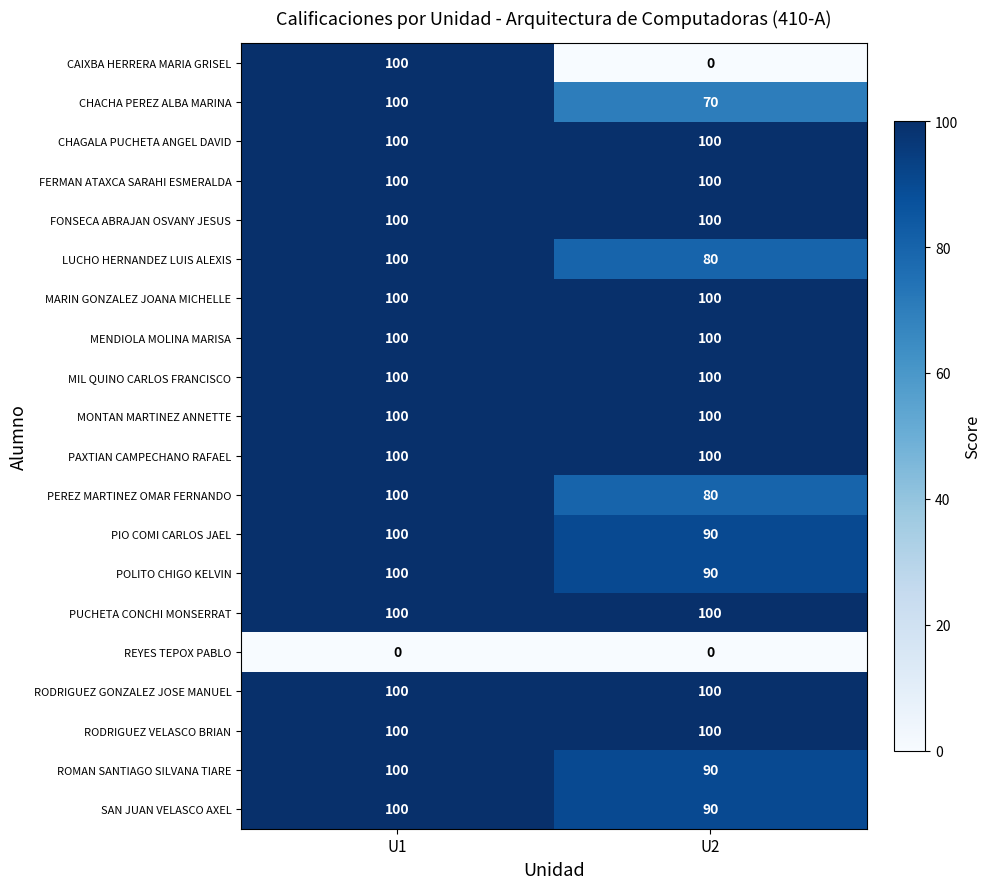

The value of MENDIOLA MOLINA MARISA at U2 is 100. True or false?

True